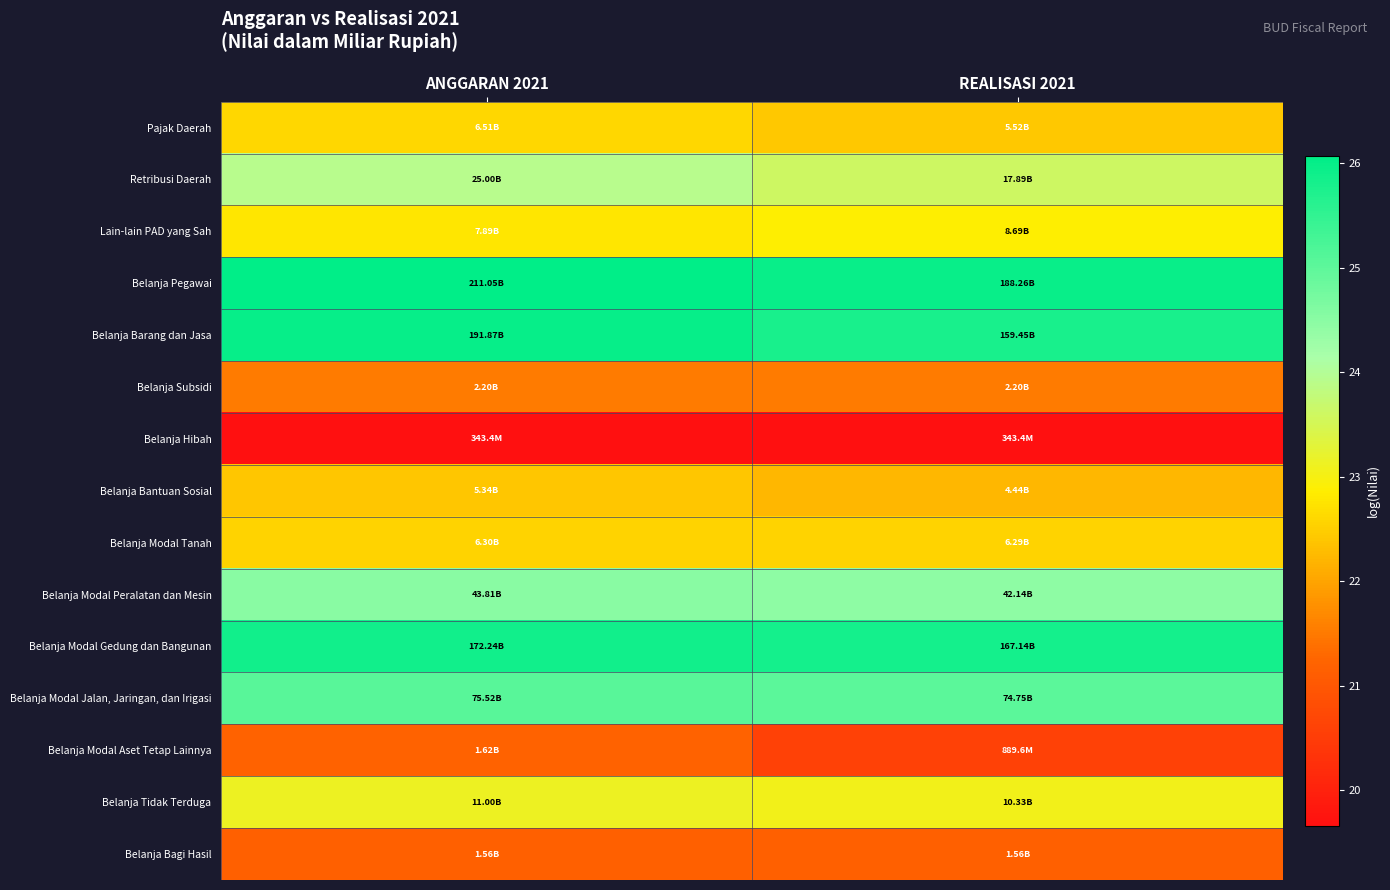

Reading left to right, extract all data points from this chart.

Pajak Daerah: ANGGARAN 2021=22.6	REALISASI 2021=22.4
Retribusi Daerah: ANGGARAN 2021=23.9	REALISASI 2021=23.6
Lain-lain PAD yang Sah: ANGGARAN 2021=22.8	REALISASI 2021=22.9
Belanja Pegawai: ANGGARAN 2021=26.1	REALISASI 2021=26.0
Belanja Barang dan Jasa: ANGGARAN 2021=26.0	REALISASI 2021=25.8
Belanja Subsidi: ANGGARAN 2021=21.5	REALISASI 2021=21.5
Belanja Hibah: ANGGARAN 2021=19.7	REALISASI 2021=19.7
Belanja Bantuan Sosial: ANGGARAN 2021=22.4	REALISASI 2021=22.2
Belanja Modal Tanah: ANGGARAN 2021=22.6	REALISASI 2021=22.6
Belanja Modal Peralatan dan Mesin: ANGGARAN 2021=24.5	REALISASI 2021=24.5
Belanja Modal Gedung dan Bangunan: ANGGARAN 2021=25.9	REALISASI 2021=25.8
Belanja Modal Jalan, Jaringan, dan Irigasi: ANGGARAN 2021=25.0	REALISASI 2021=25.0
Belanja Modal Aset Tetap Lainnya: ANGGARAN 2021=21.2	REALISASI 2021=20.6
Belanja Tidak Terduga: ANGGARAN 2021=23.1	REALISASI 2021=23.1
Belanja Bagi Hasil: ANGGARAN 2021=21.2	REALISASI 2021=21.2